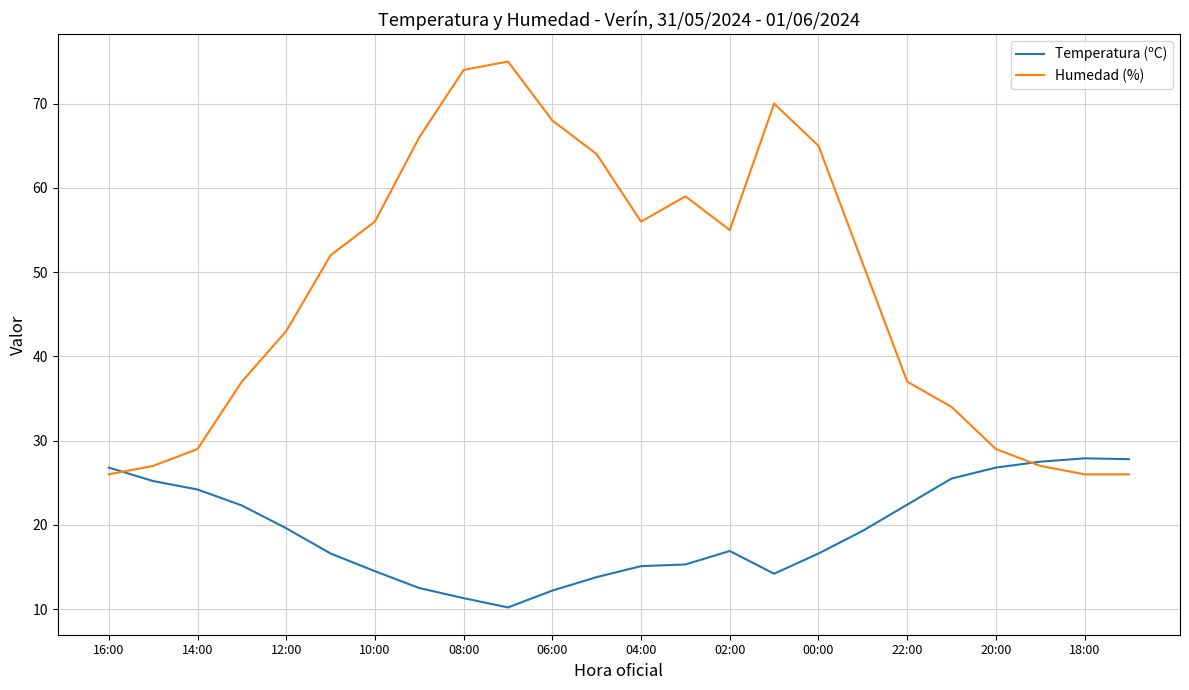

At how many categories does at least one series exceed 11?

24